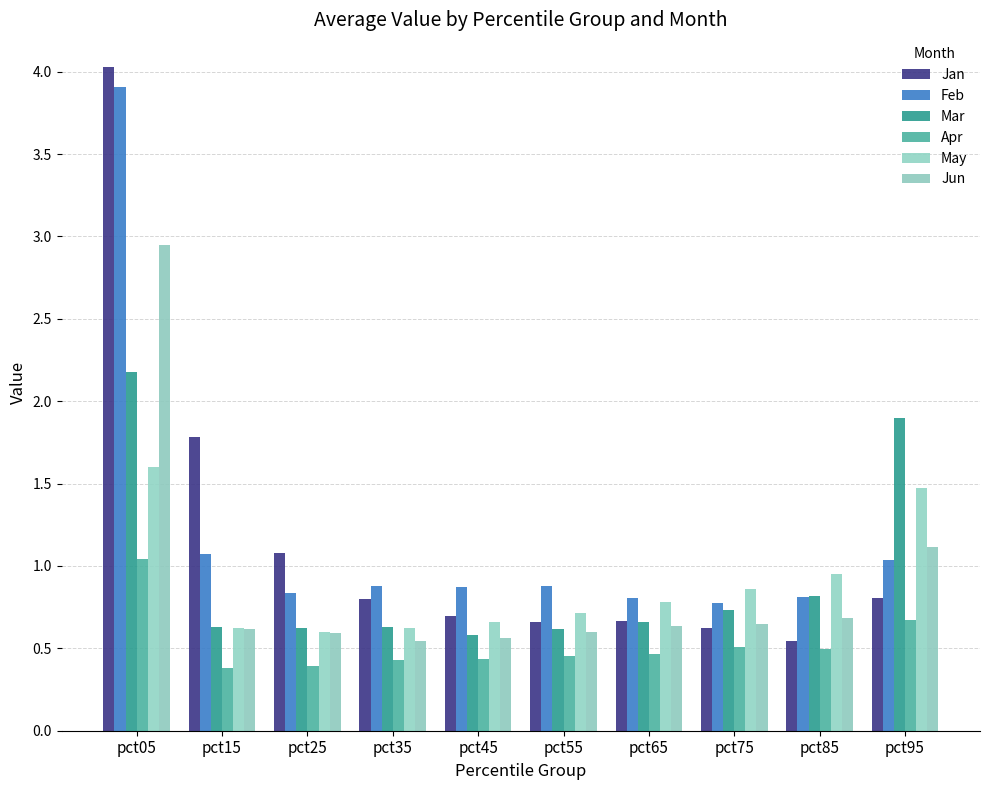

How many series are shown in this chart?

6